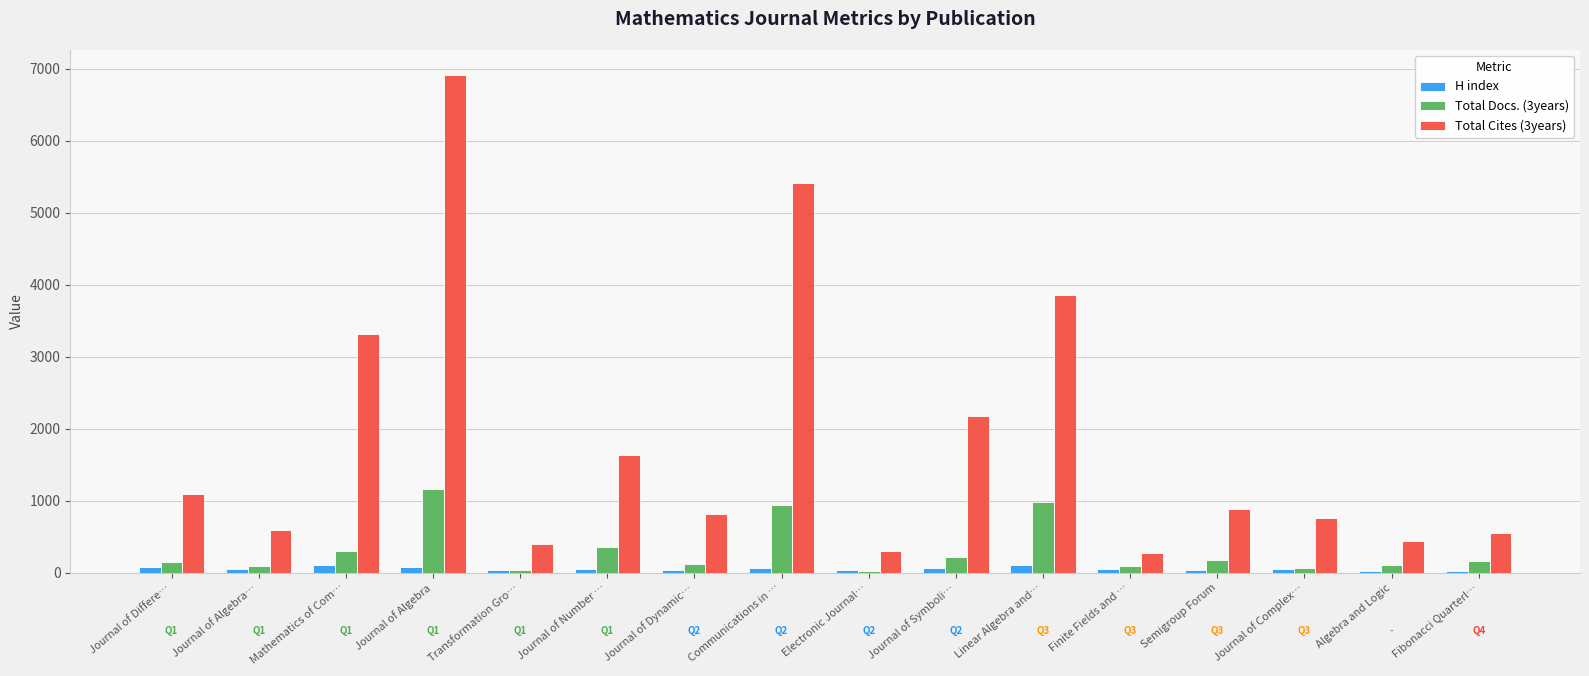

What are all the series names shown in the legend?

H index, Total Docs. (3years), Total Cites (3years)